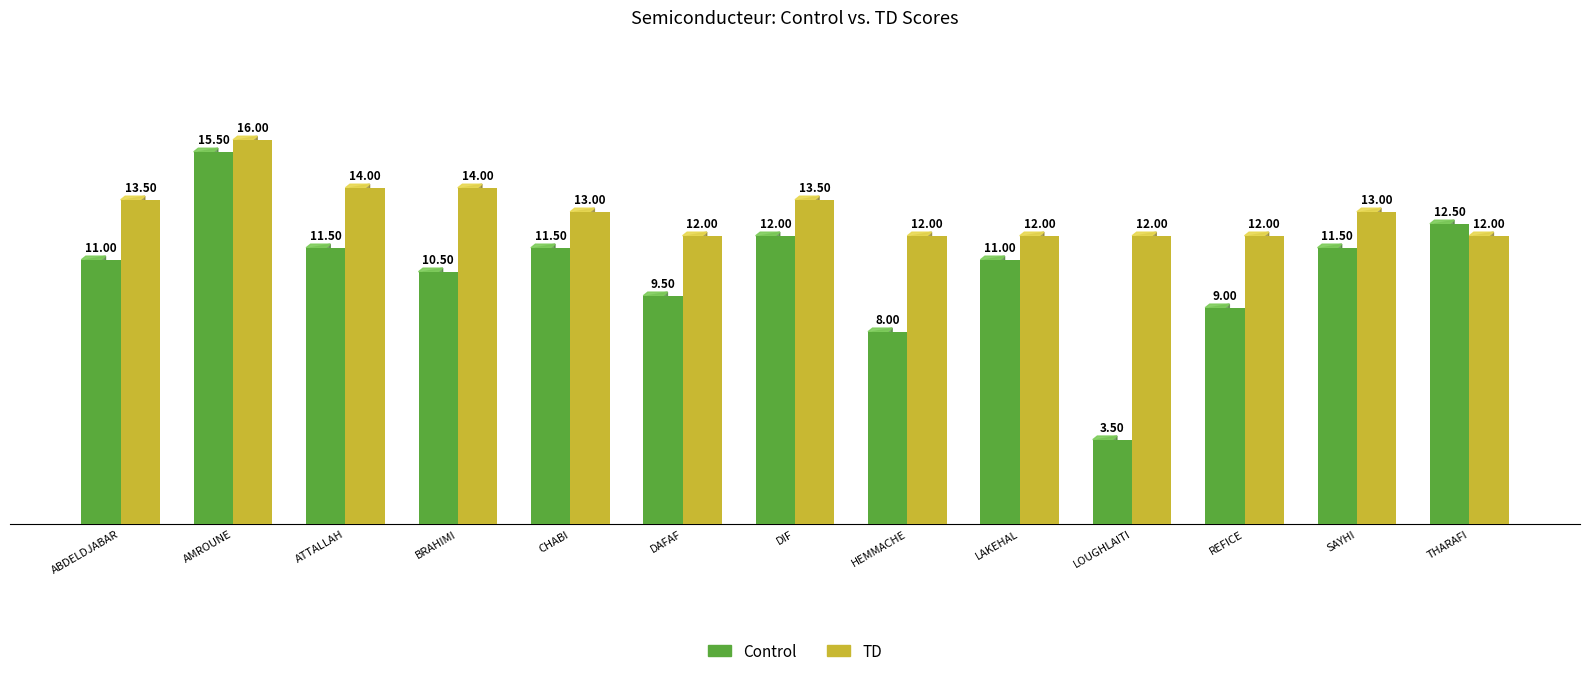

What is the total value across all series at THARAFI?

24.5